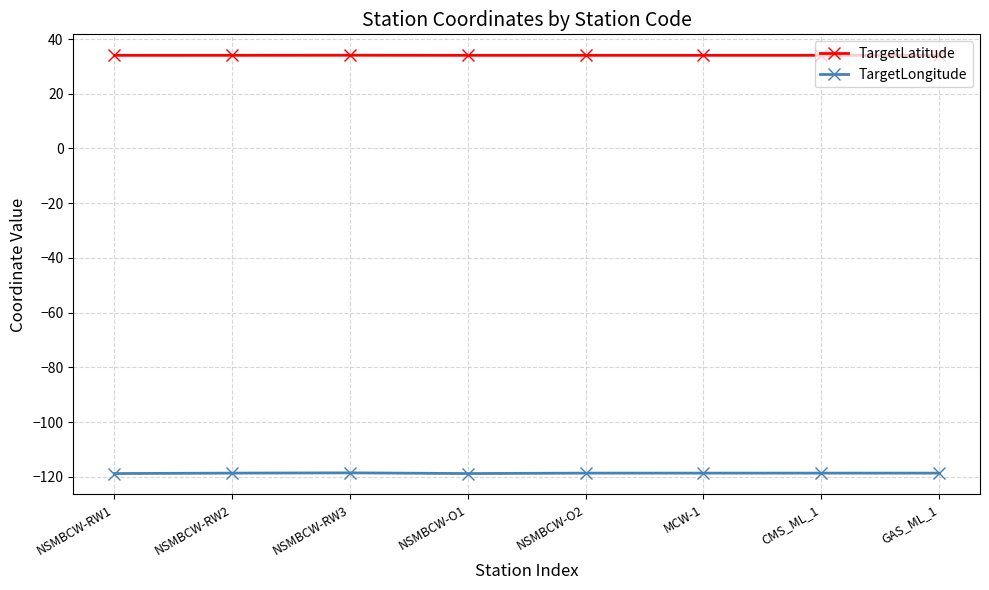

What is the smallest value displayed?

-118.8